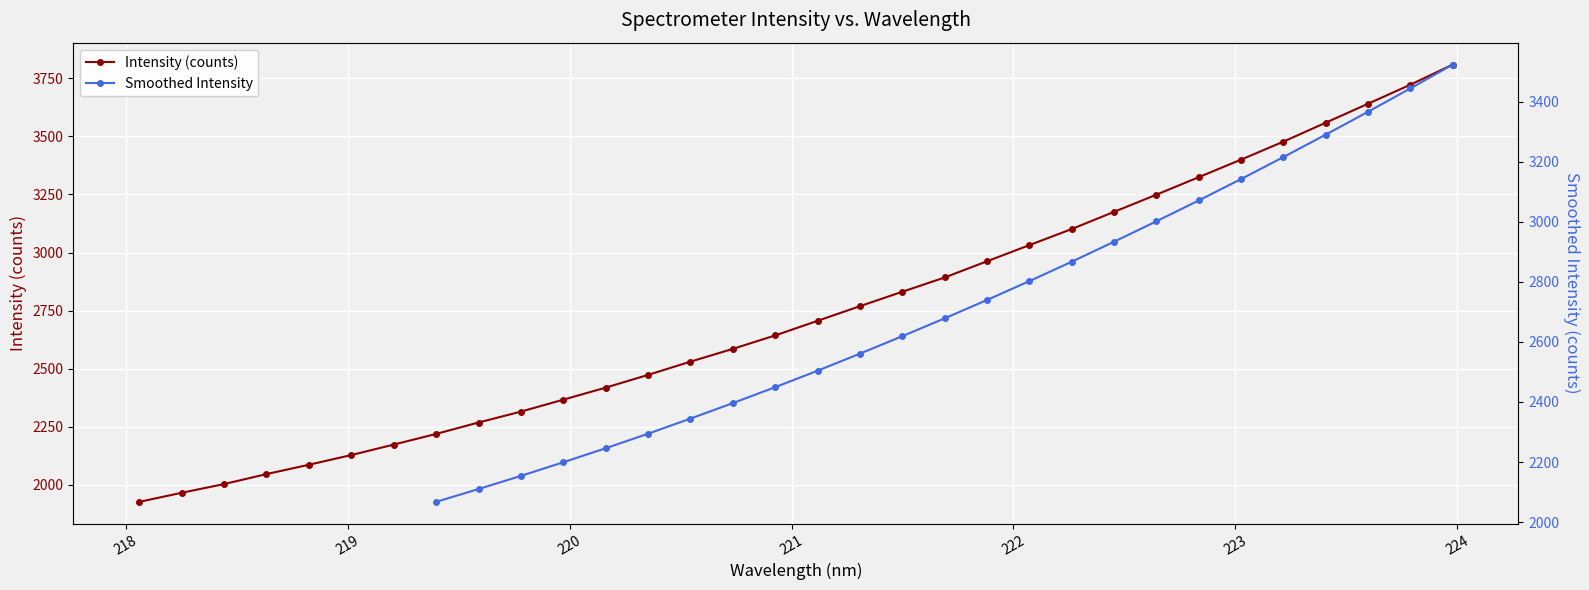

The chart shows a value of 2218.1 at 219.3979. True or false?

True